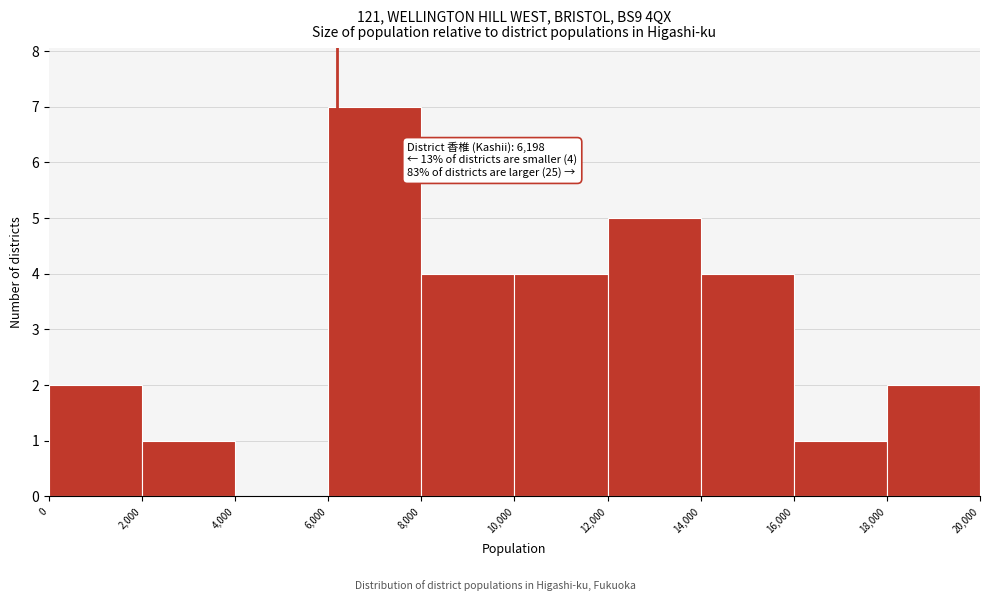

Over which range of the x-axis is the bar tallest?

6,000 to 8,000